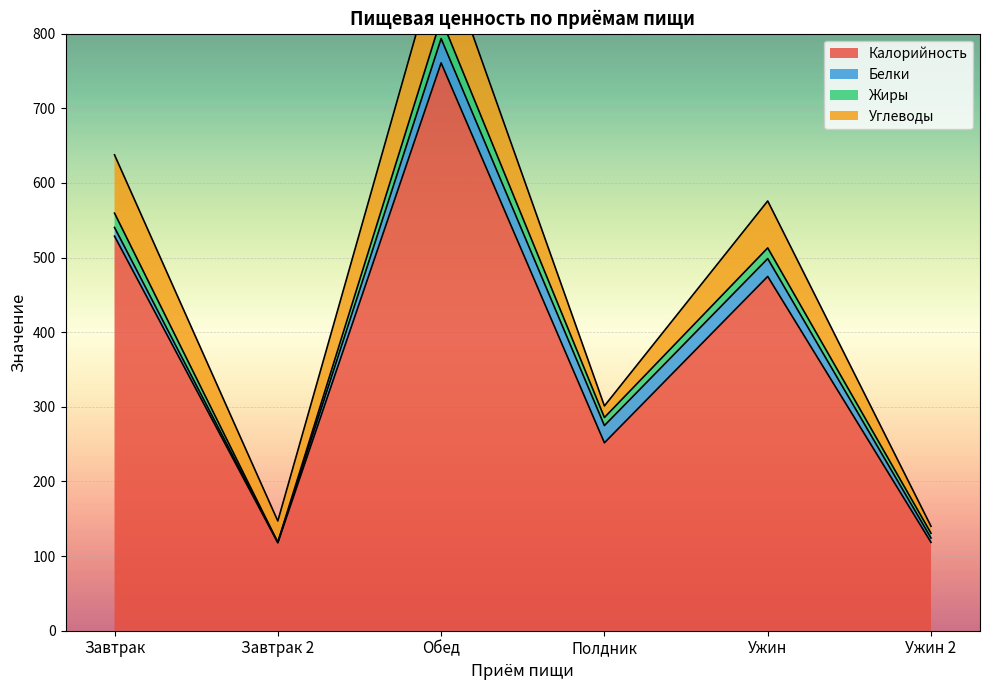

Where does the Калорийность series first go above 474?

Завтрак